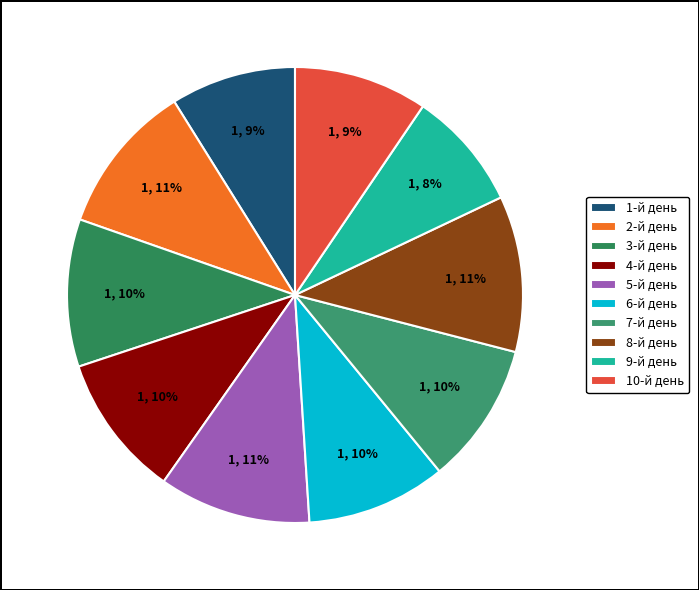

What percentage is the 9-й день slice, to the nearest percent?

8%